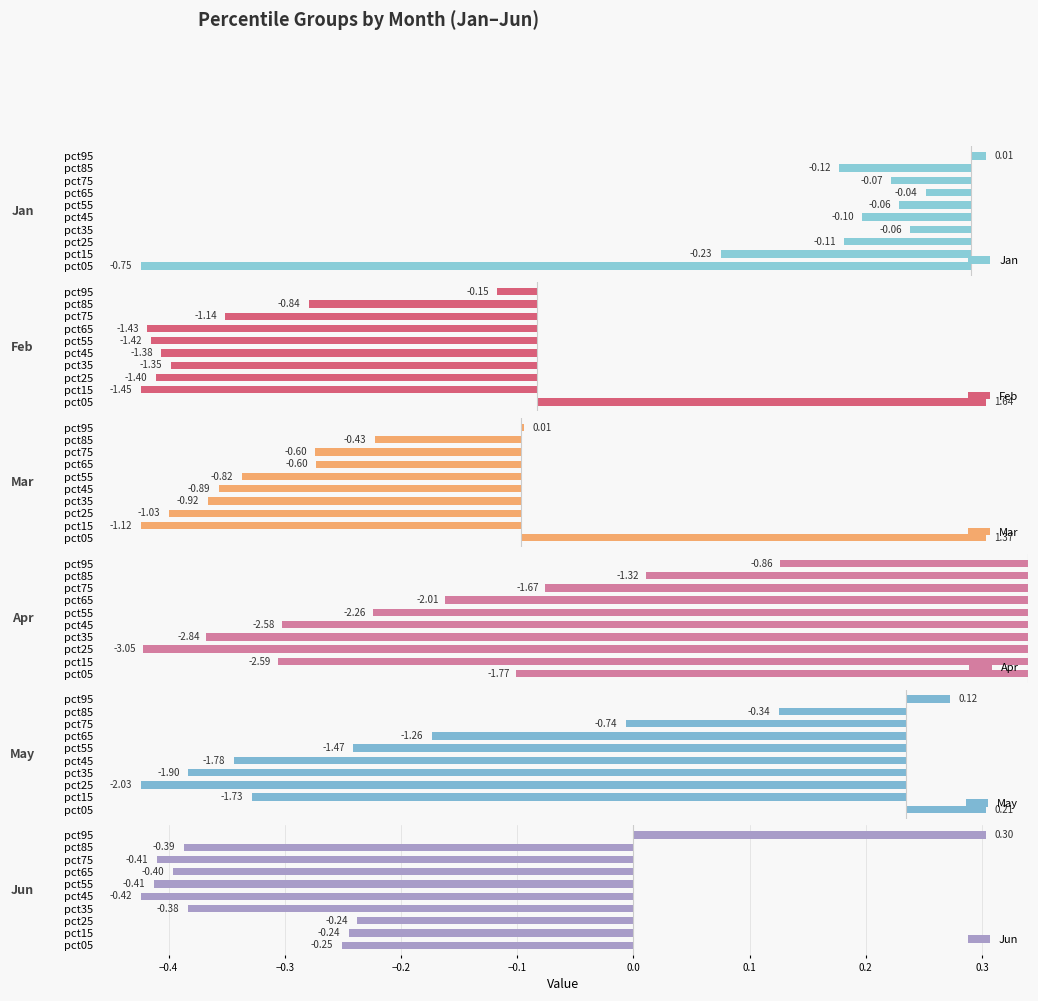

Rank the categories by May value from lowest to highest.

pct25, pct35, pct45, pct15, pct55, pct65, pct75, pct85, pct95, pct05